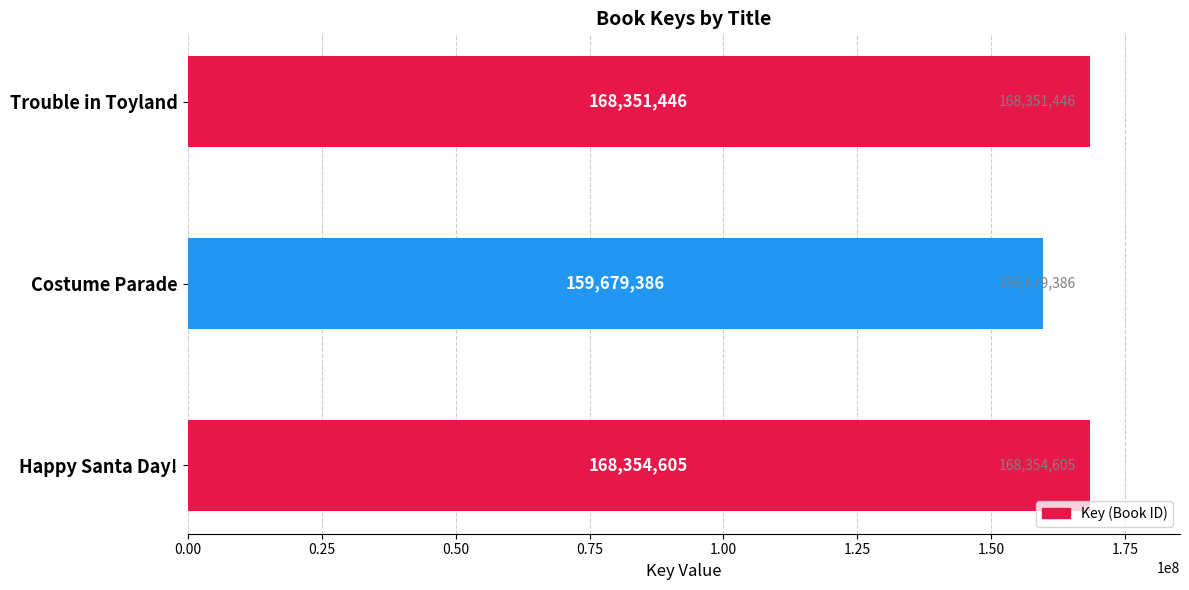

What is the difference between the values at Happy Santa Day! and Trouble in Toyland?

3159